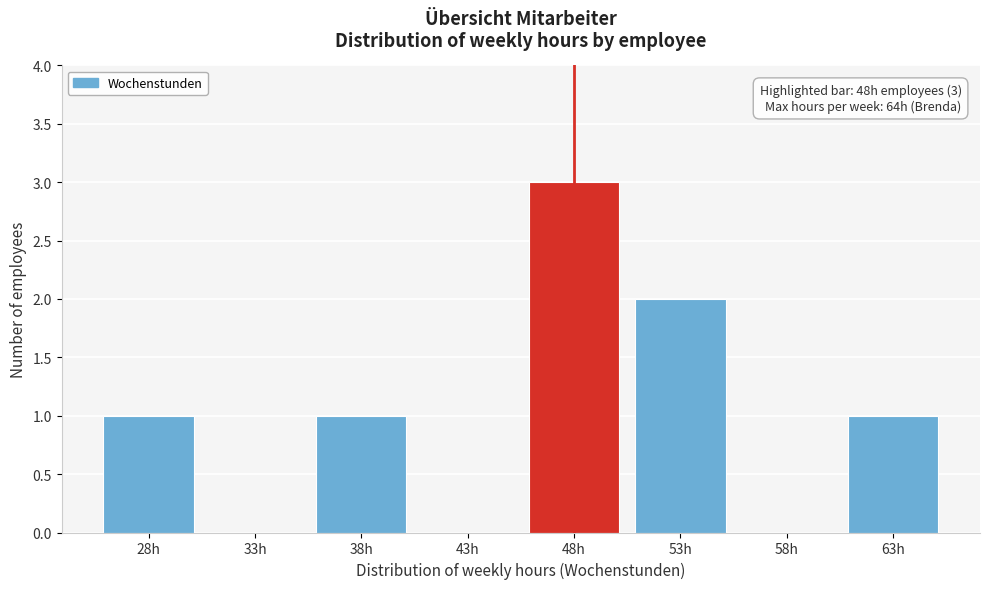

Reading left to right, extract all data points from this chart.

28h=1	33h=0	38h=1	43h=0	48h=3	53h=2	58h=0	63h=1